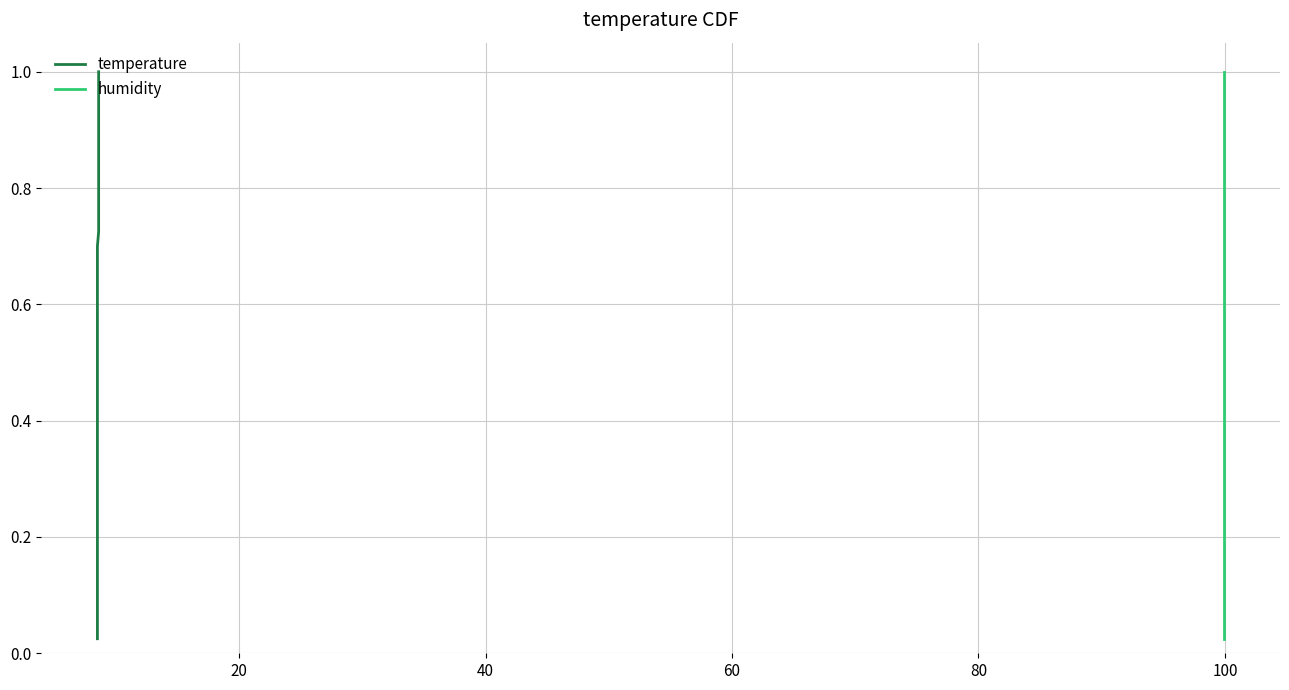

What is the label of the 33rd point from the left?

32